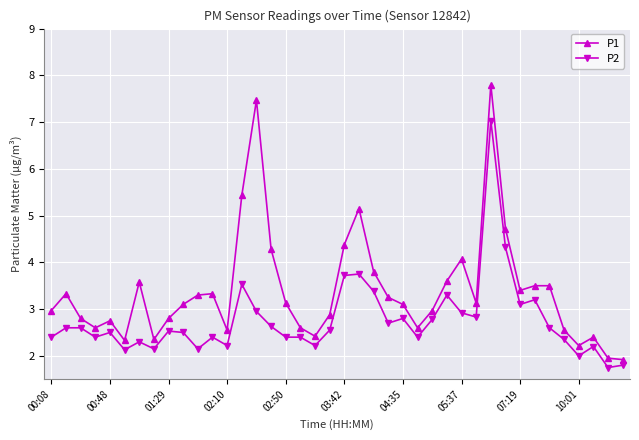

What is the sum of all P2 values?

110.5